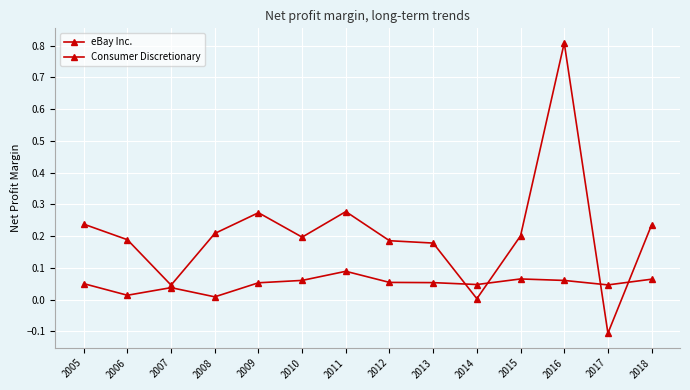

At how many categories does at least one series exceed 0?

14